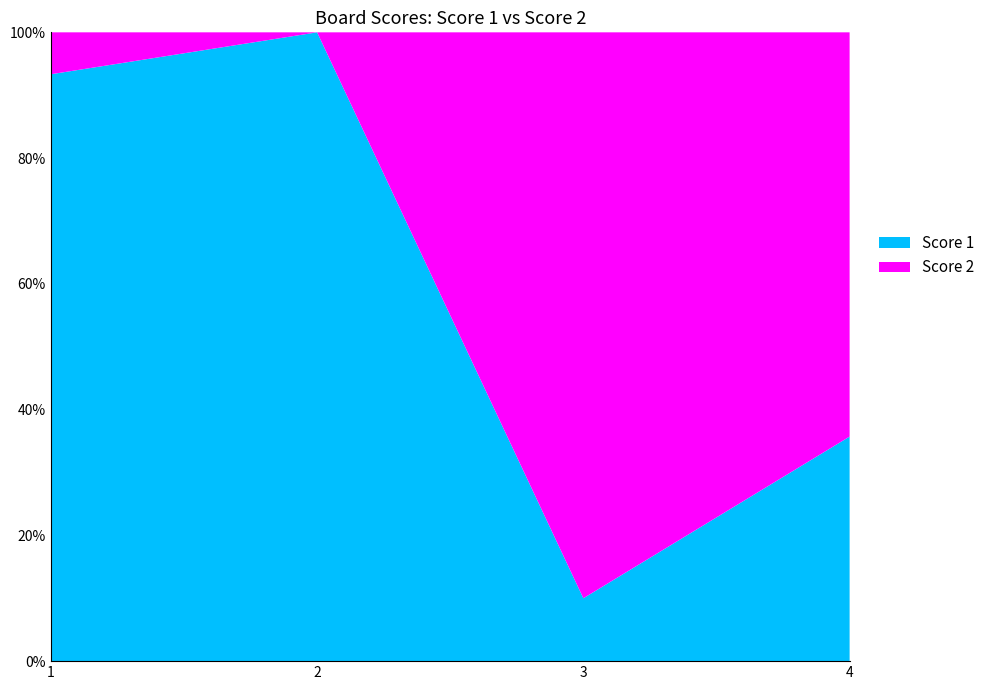

Reading left to right, extract all data points from this chart.

Score 1: 14	16	2	5
Score 2: 1	0	18	9